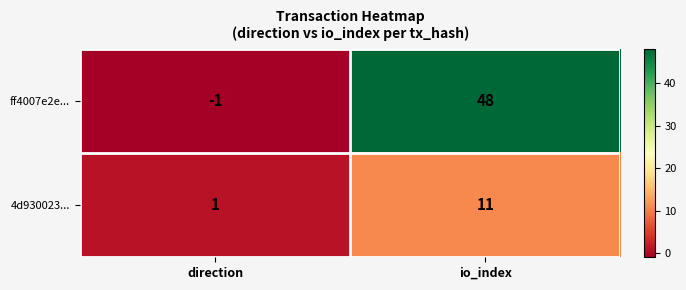

Is it true that ff4007e2e... equals 48 at io_index?

True